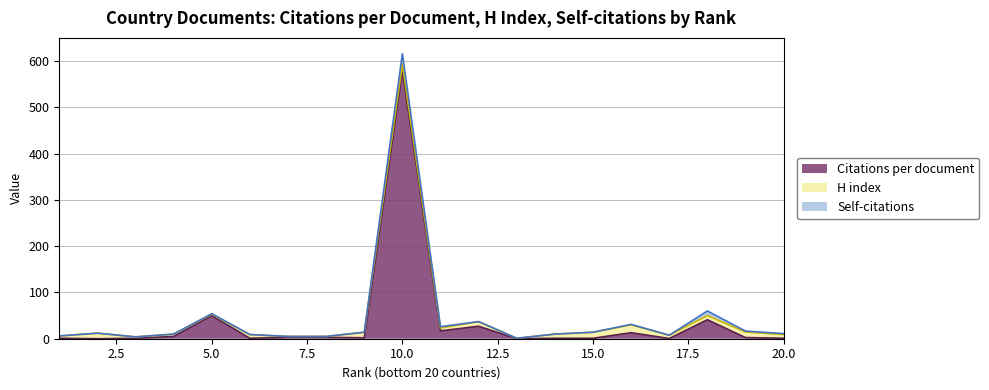

What are all the series names shown in the legend?

Citations per document, H index, Self-citations